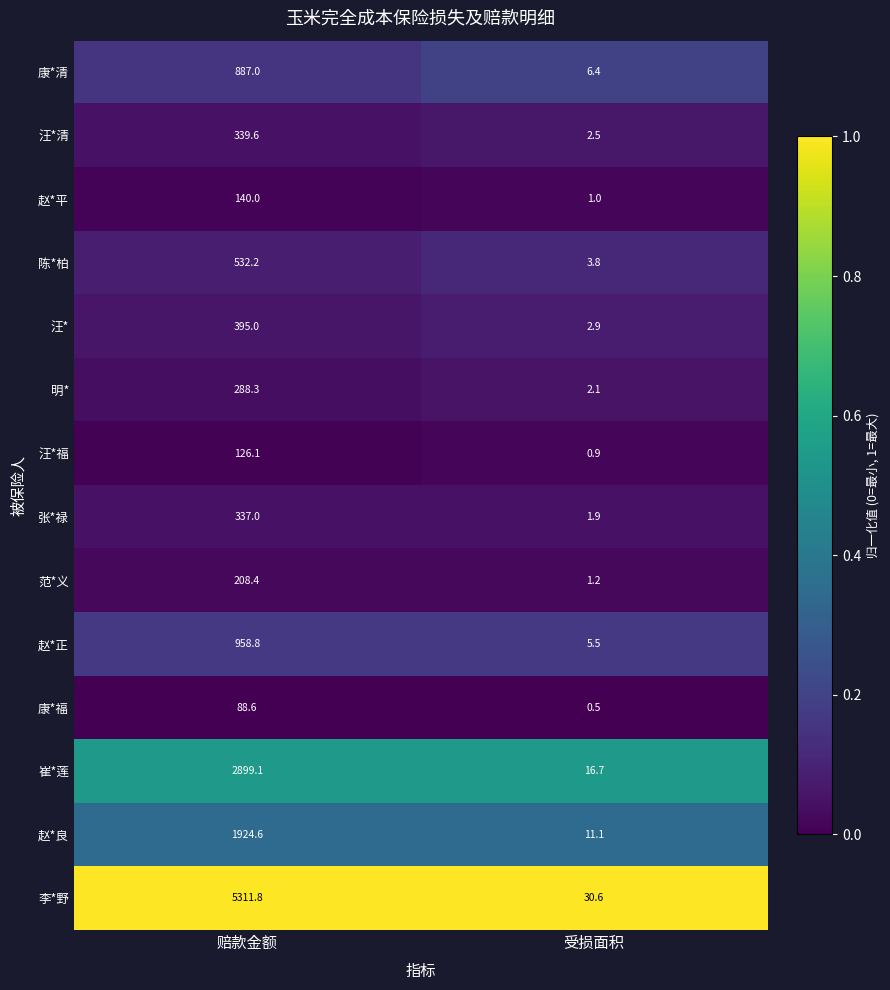

The value of 汪*福 at 受损面积 is 0.9. True or false?

True